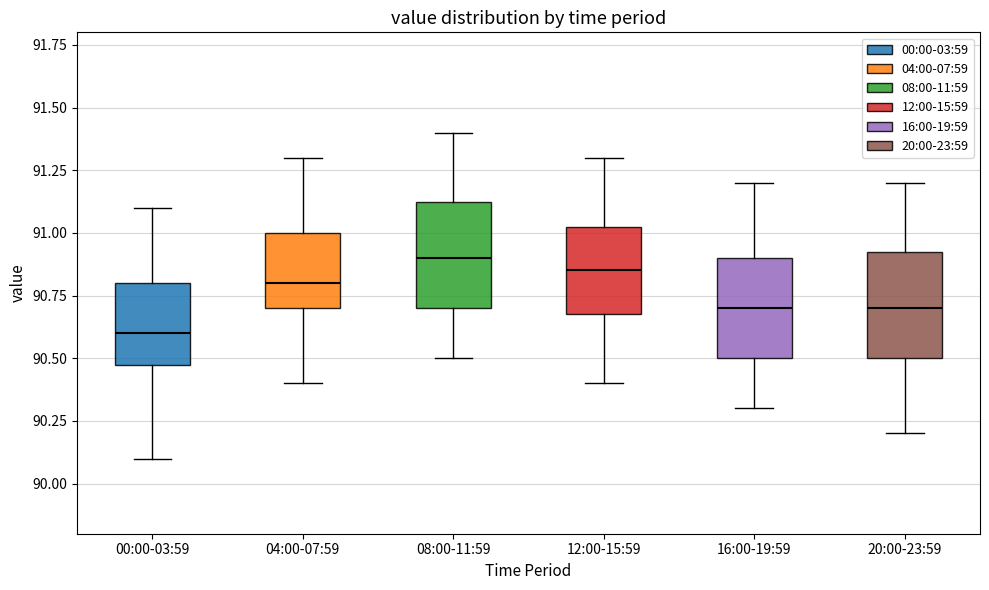

Reading left to right, read every box against the y-axis: the position of its median line, the range the box covers, and the ends of its whiskers. The values are not printed on the chart, so give them approximately, as read against the axis.

00:00-03:59: median 90.60, box 90.50 to 90.80, whiskers 90.10 to 91.10
04:00-07:59: median 90.80, box 90.70 to 91.00, whiskers 90.40 to 91.30
08:00-11:59: median 90.90, box 90.70 to 91.15, whiskers 90.50 to 91.40
12:00-15:59: median 90.85, box 90.70 to 91.05, whiskers 90.40 to 91.30
16:00-19:59: median 90.70, box 90.50 to 90.90, whiskers 90.30 to 91.20
20:00-23:59: median 90.70, box 90.50 to 90.95, whiskers 90.20 to 91.20